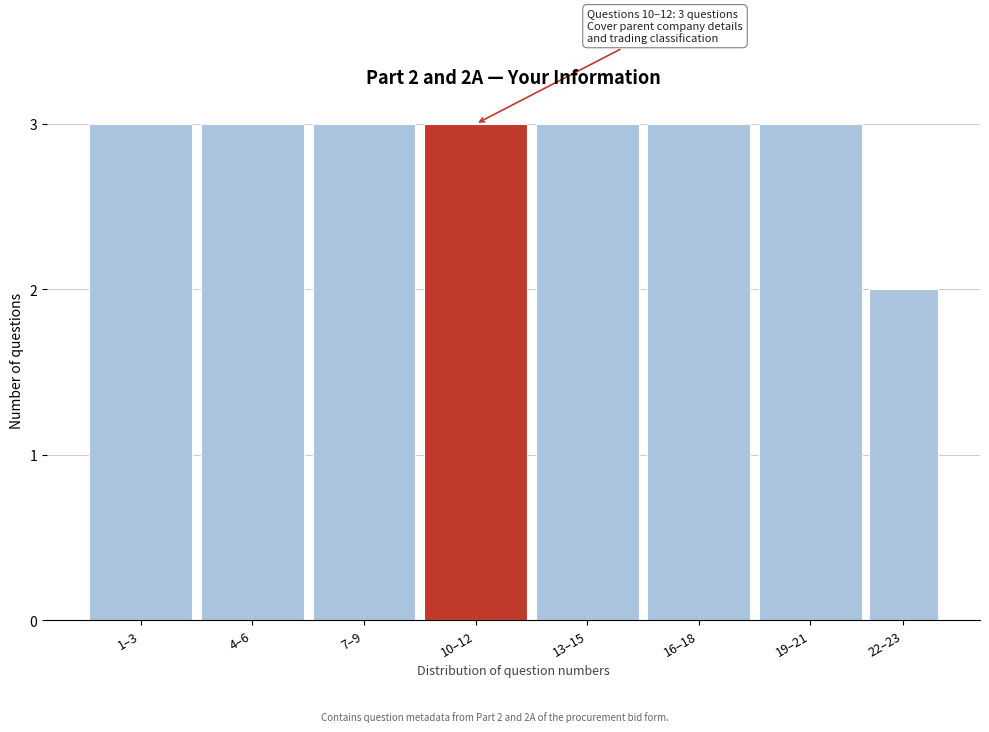

Reading left to right, extract all data points from this chart.

1–3=3	4–6=3	7–9=3	10–12=3	13–15=3	16–18=3	19–21=3	22–23=2